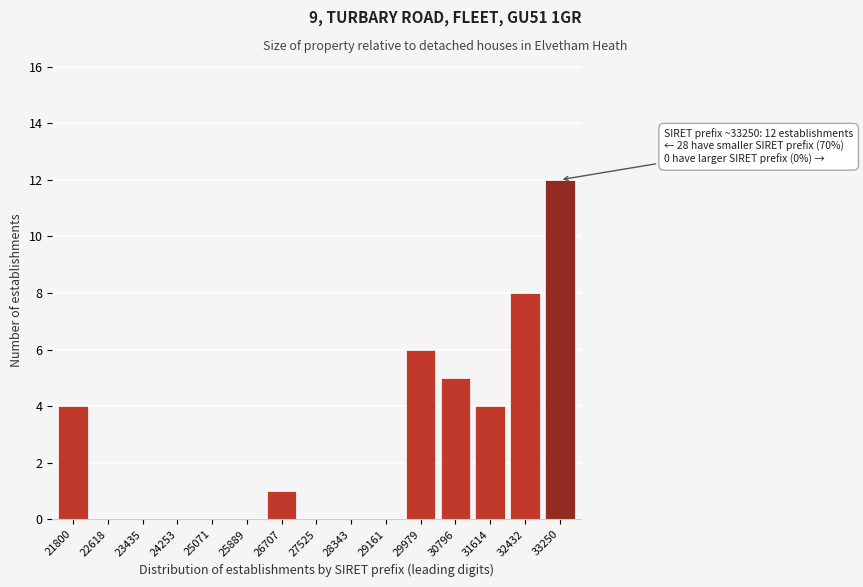

Reading left to right, transcribe all the data shown in this chart.

21800=4	22618=0	23435=0	24253=0	25071=0	25889=0	26707=1	27525=0	28343=0	29161=0	29979=6	30796=5	31614=4	32432=8	33250=12